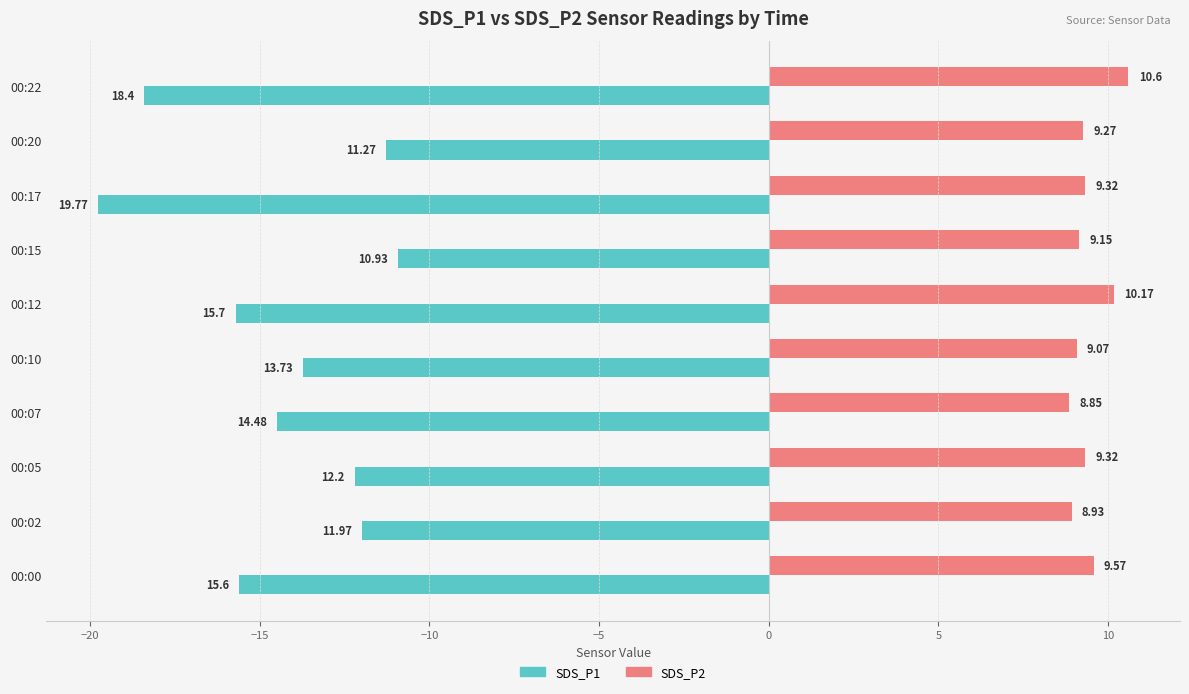

Which series has the largest range (max minus min)?

SDS_P1